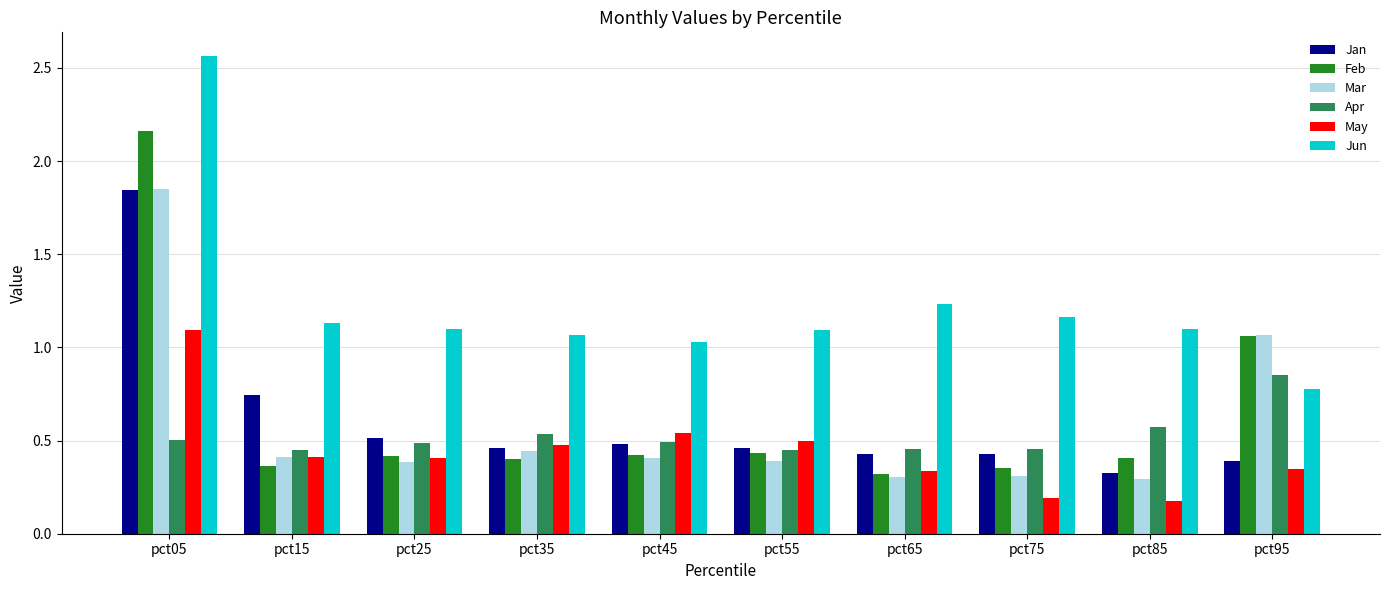

Rank the series at pct75 from lowest to highest value.

May, Mar, Feb, Jan, Apr, Jun